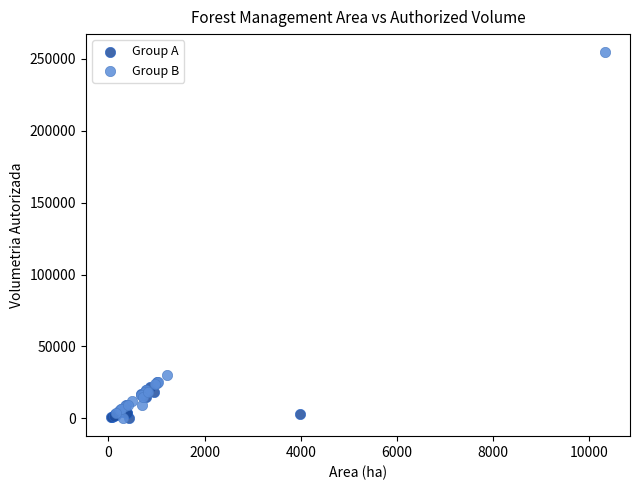

Which series reaches the maximum Y coordinate?

Group B